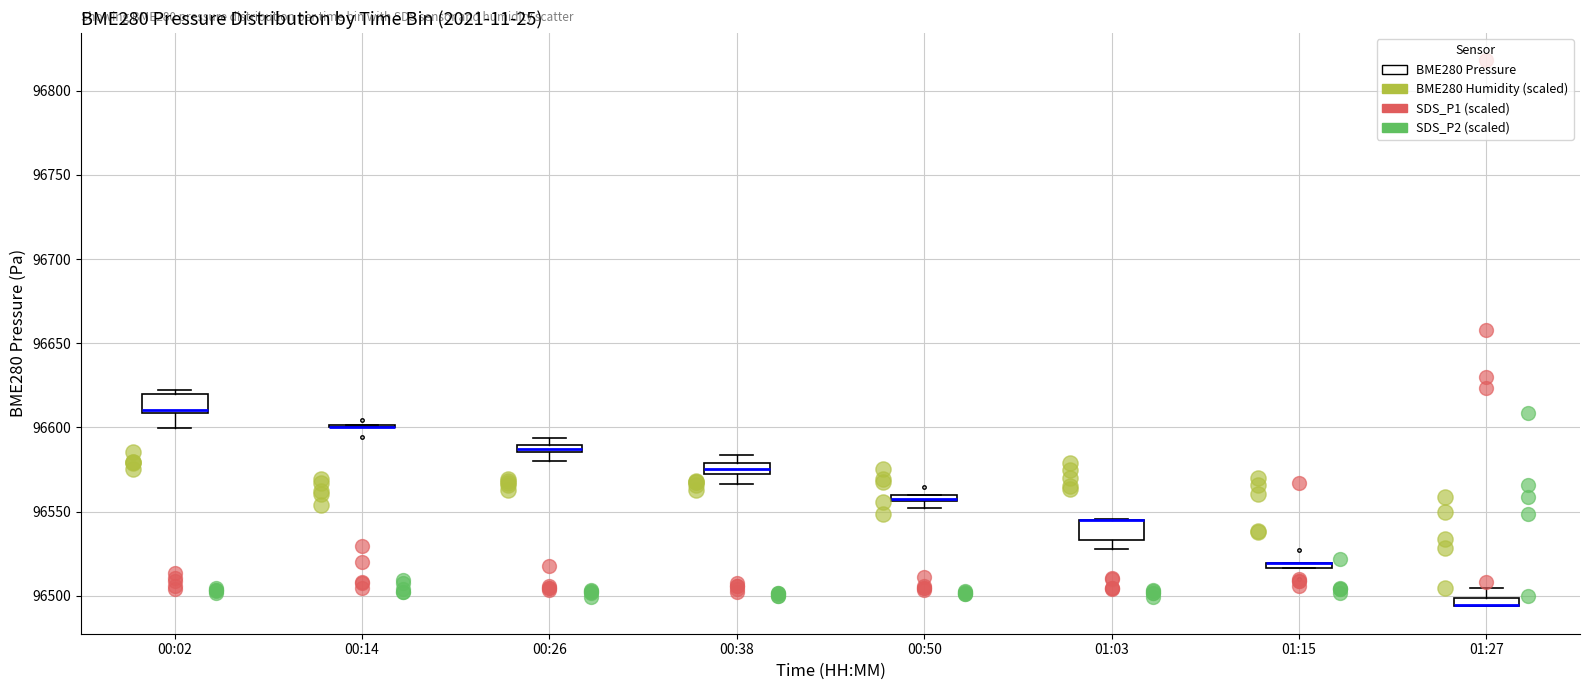

Where does the upper whisker of the box for 01:27 end on the y-axis? The values are not printed on the chart, so give them approximately, as read against the axis.

96505